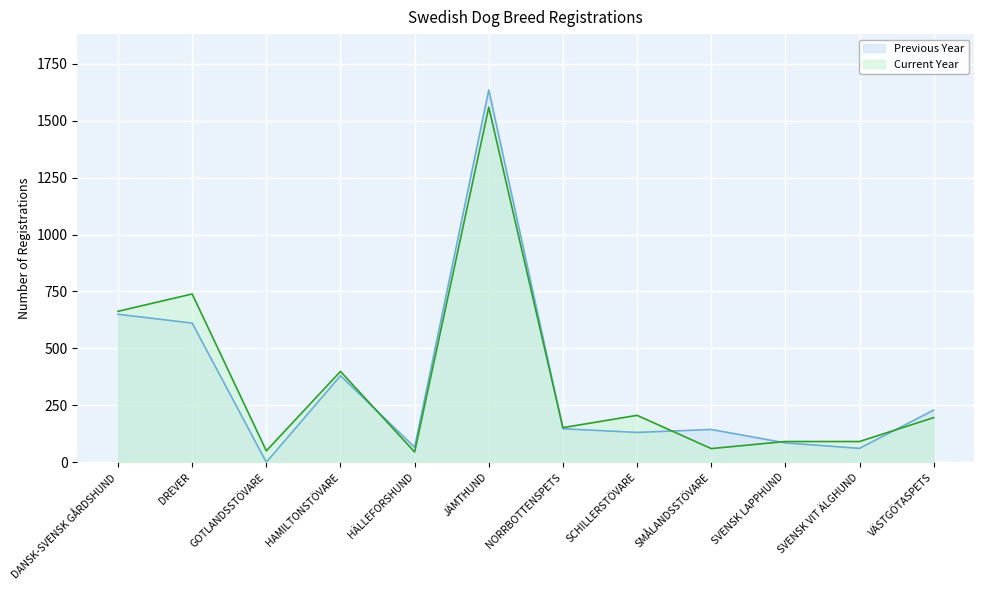

True or false: Current Year has a value of 152 at NORRBOTTENSPETS.

True